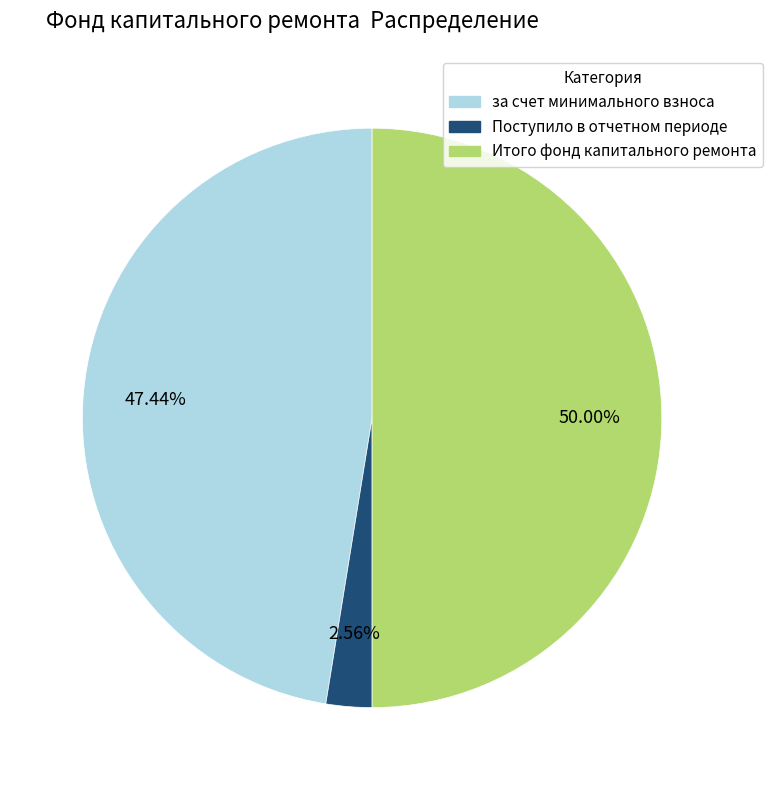

To the nearest percent, what is the difference between the Итого фонд капитального ремонта and за счет минимального взноса slice percentages?

3%